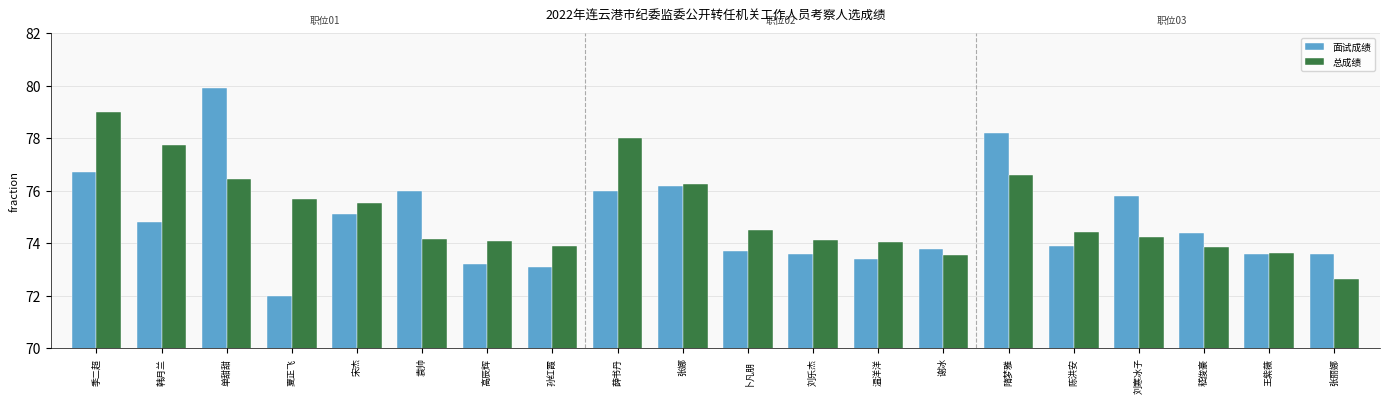

At how many categories does at least one series exceed 73?

20